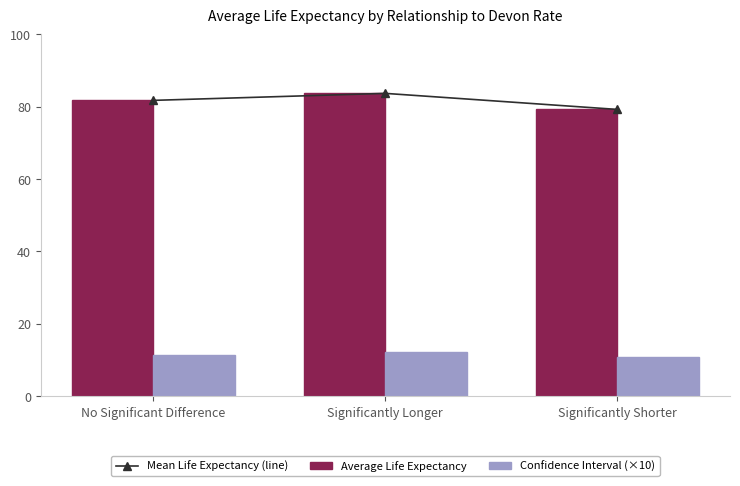

Where does the Average Life Expectancy series first go above 81?

No Significant Difference